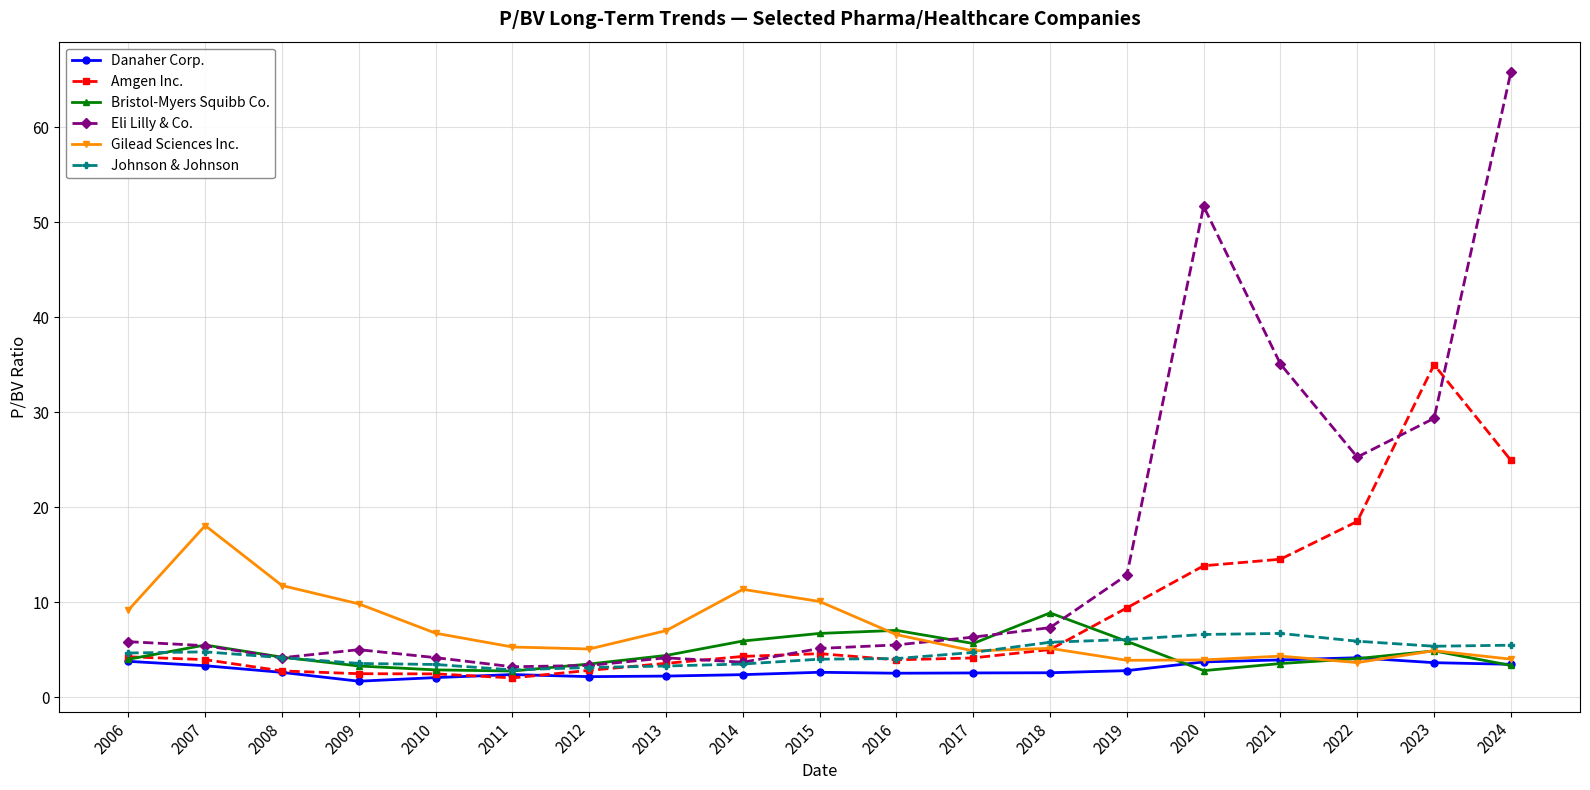

Which series has the widest spread of values?

Eli Lilly & Co.